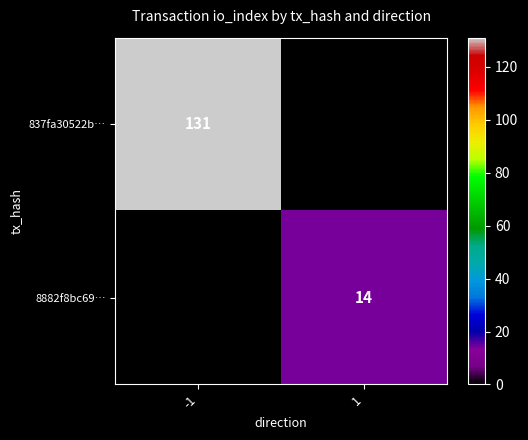

The 8882f8bc69… series shows 5.6 at 1. True or false?

False